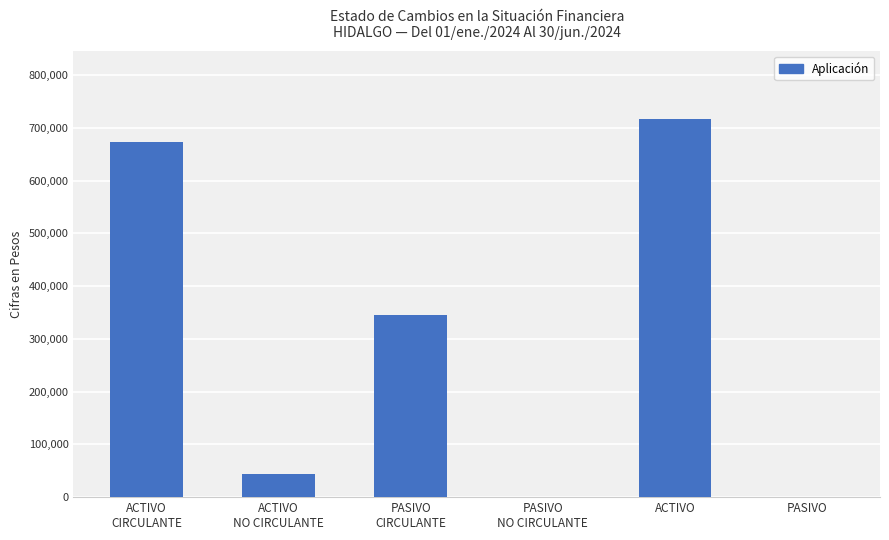

Is it true that the value at PASIVO
CIRCULANTE is 345551.0?

True